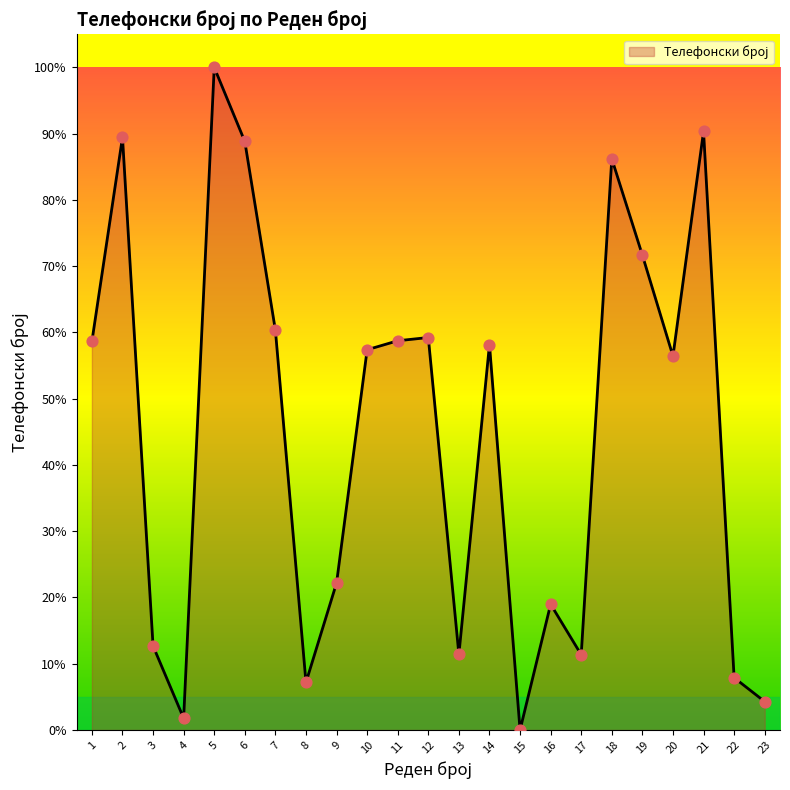

Which has a higher value, 11 or 16?

11